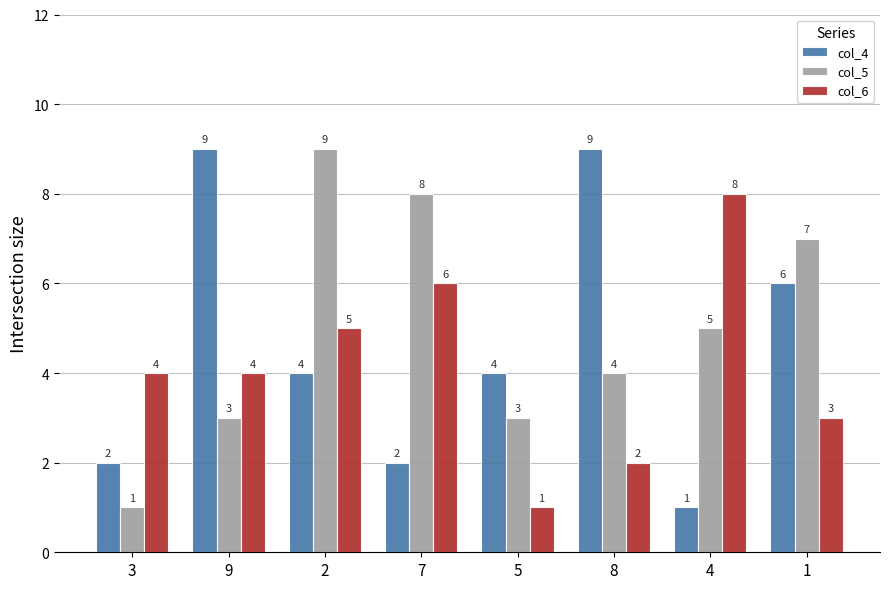

Is it true that col_5 equals 10 at 1?

False